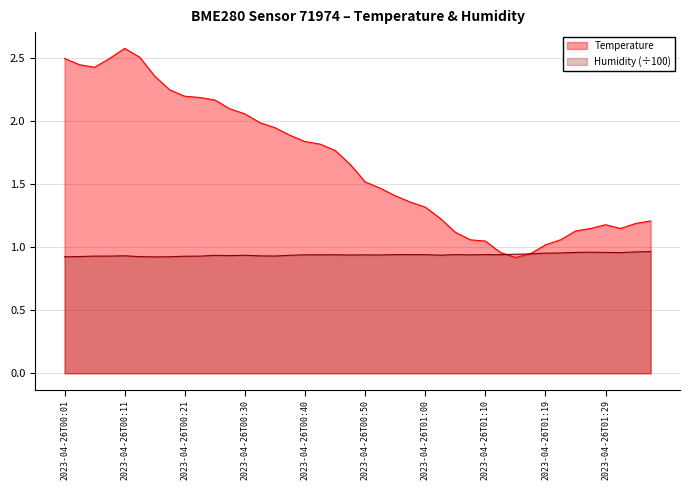

What is the difference between the maximum and second lowest values in the Temperature series?

1.6